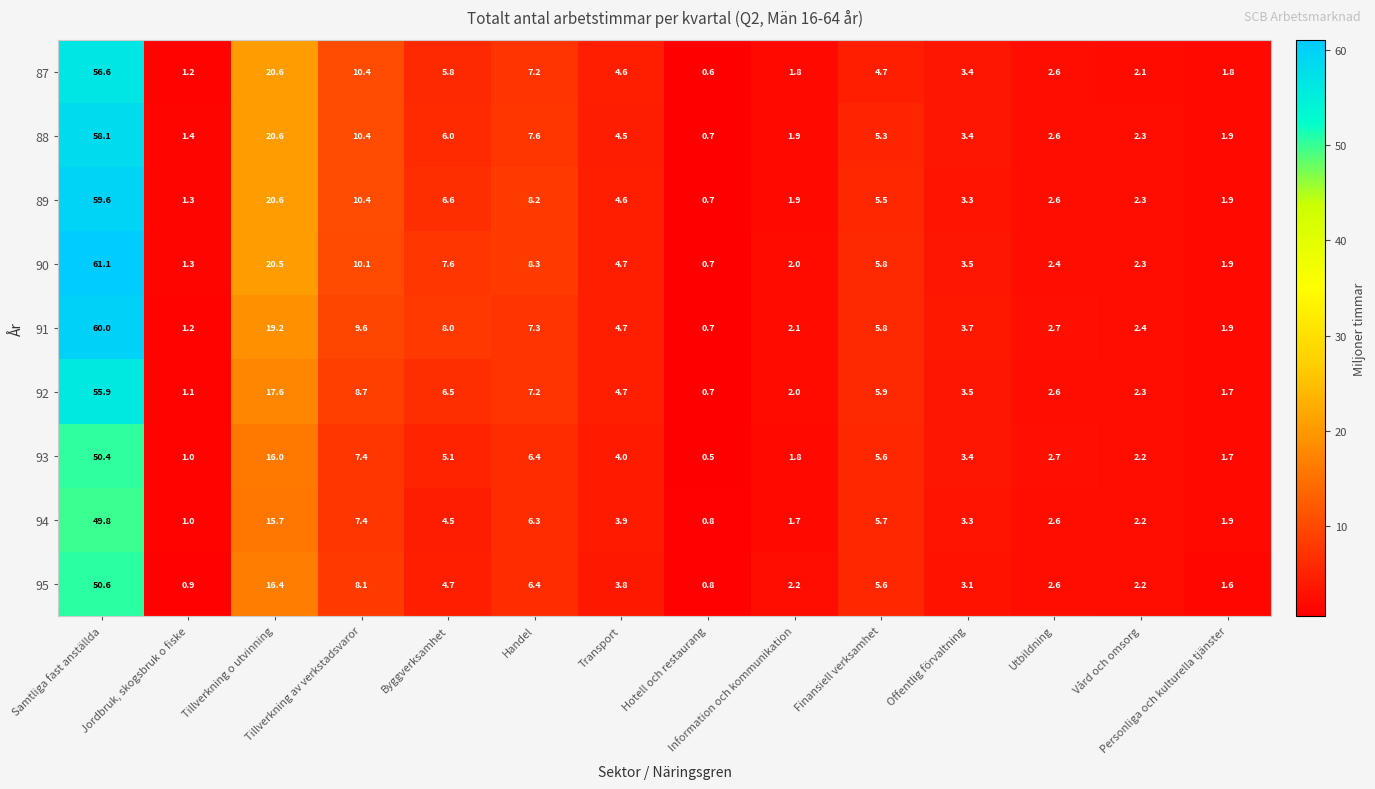

What is the difference between the highest and lowest values at Tillverkning o utvinning?

4.9